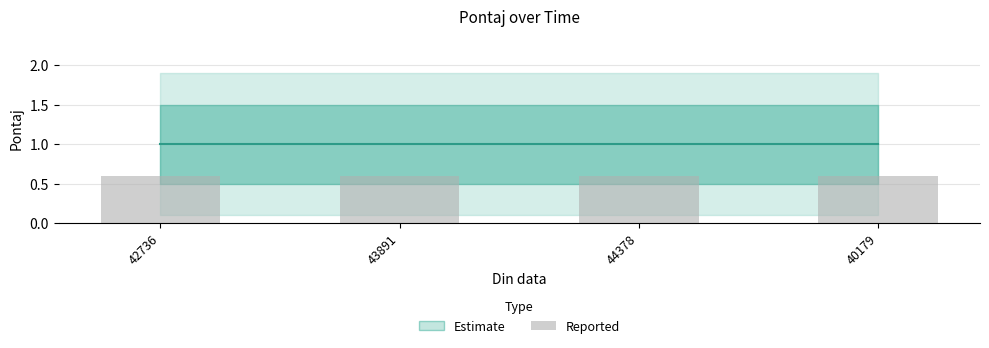

The Estimate series shows 1.0 at 44378. True or false?

True